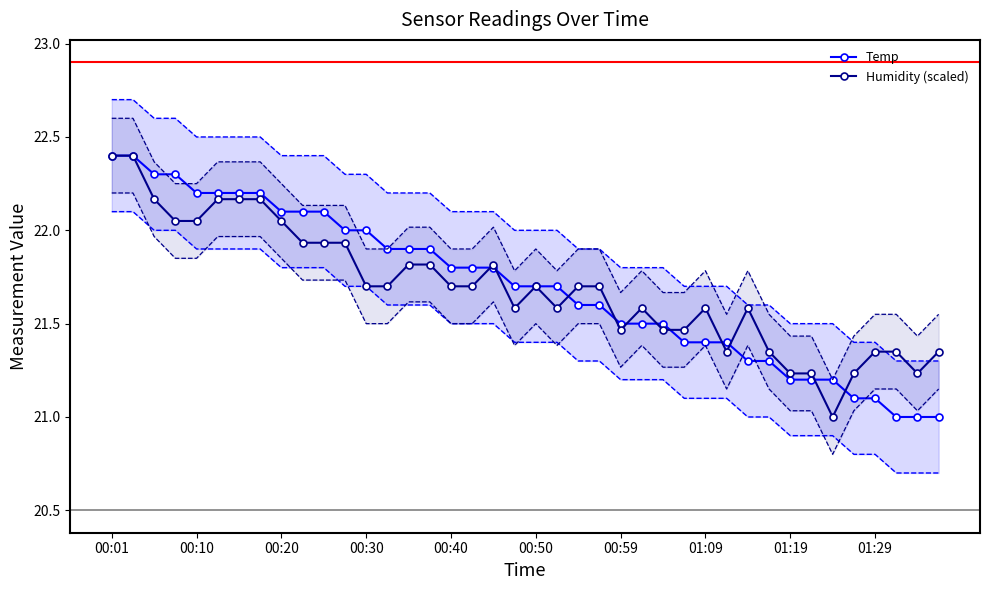

Which series ends up on top after the final intersection of Temp and Humidity (scaled)?

Humidity (scaled)